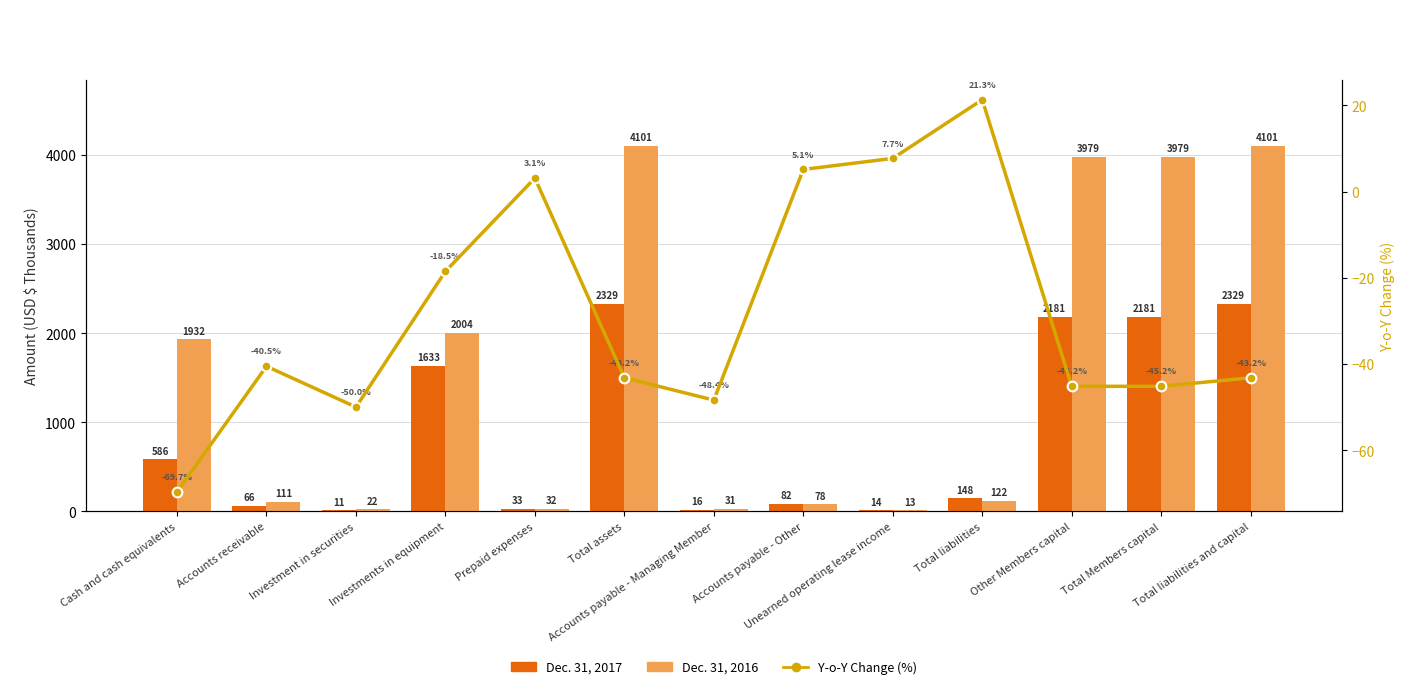

Which category has the lowest value in the Y-o-Y Change (%) series?

Cash and cash equivalents